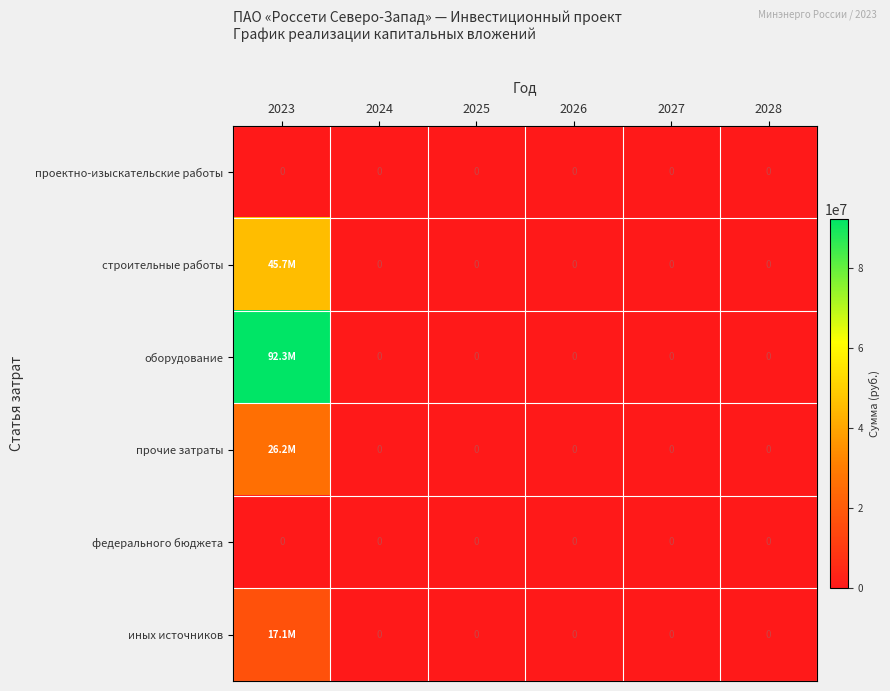

At which category is the sum across all series the highest?

2023